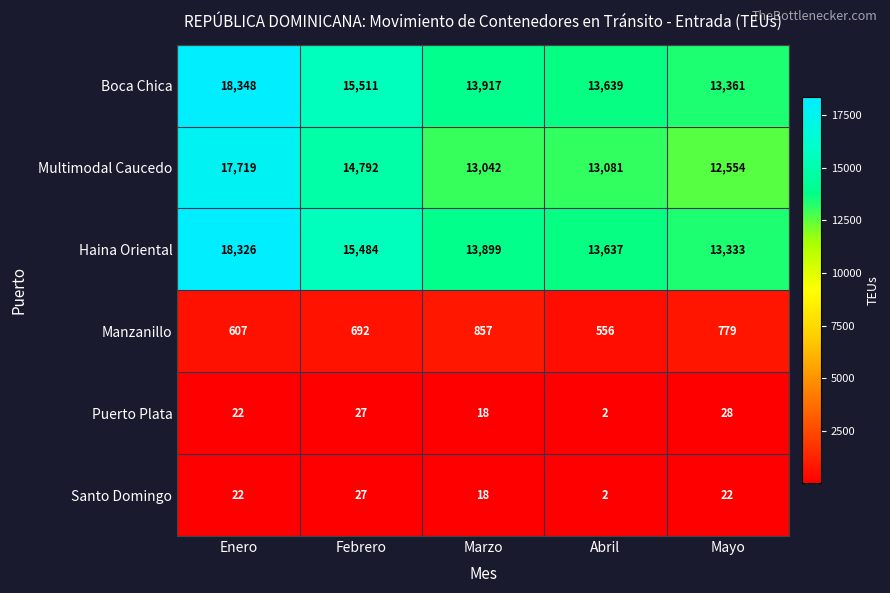

Count the number of categories in the chart.

5